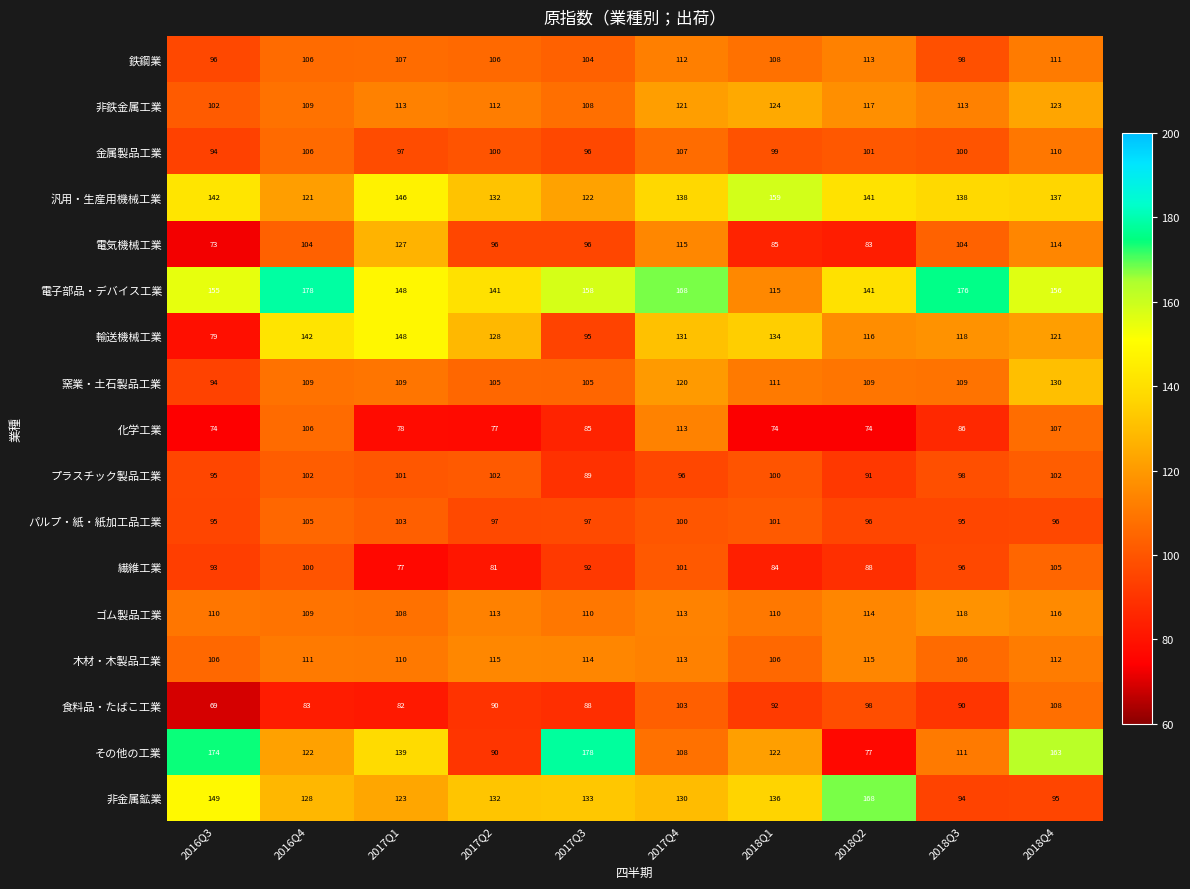

Which series has the largest range (max minus min)?

その他の工業